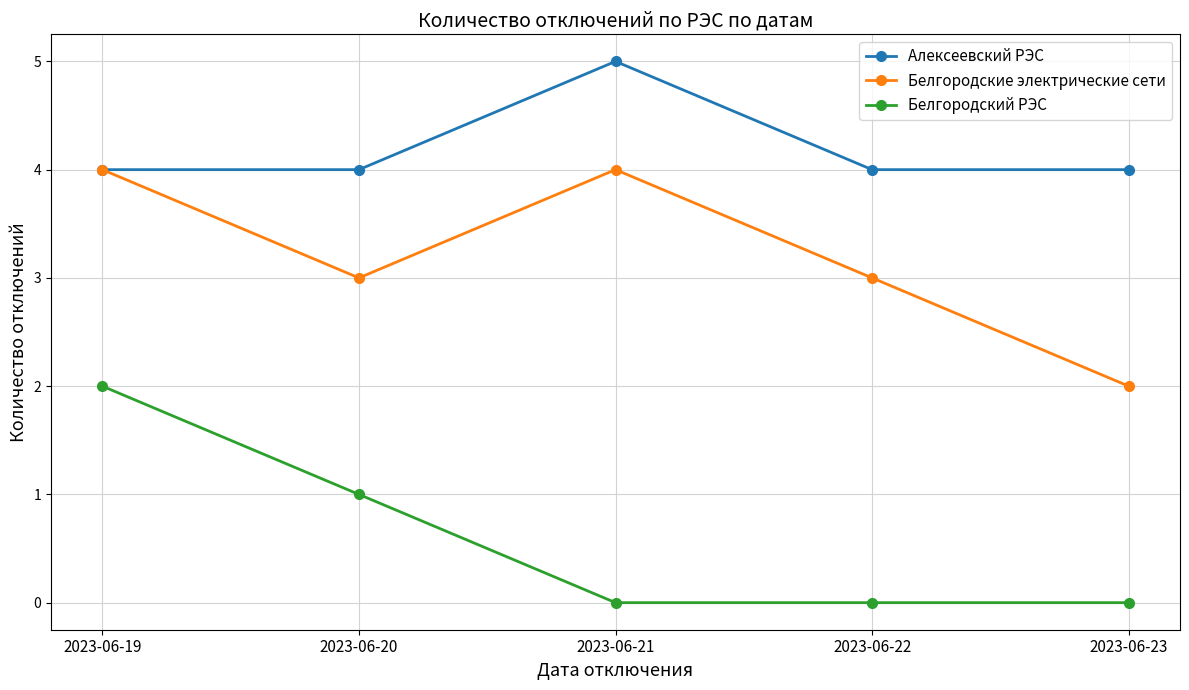

What is the total value across all series at 2023-06-20?

8